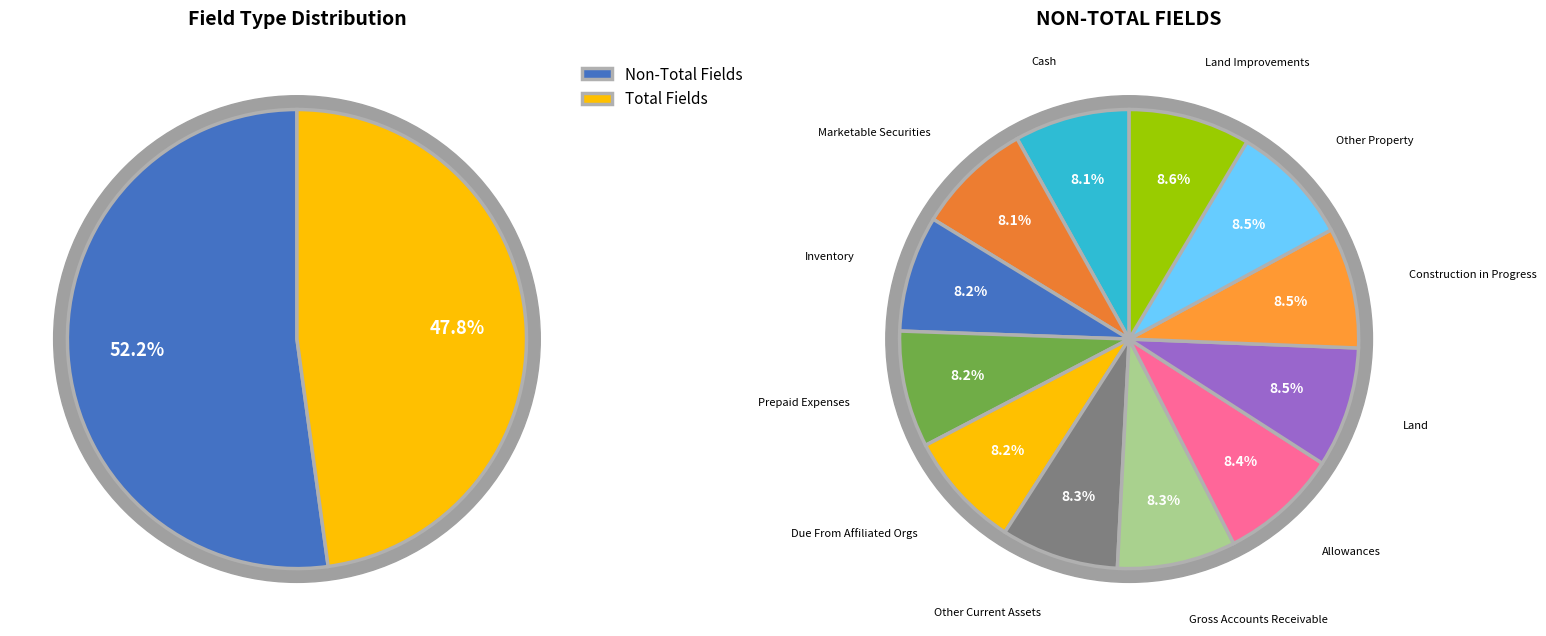

Rank the categories by value from highest to lowest.

Land Improvements, Other Property, Construction in Progress, Land, All Allowances, Gross Accounts Receivable, Other Current Assets, Due From Affiliated Organizations, Prepaid Expenses, Inventory, Marketable Securities, Cash